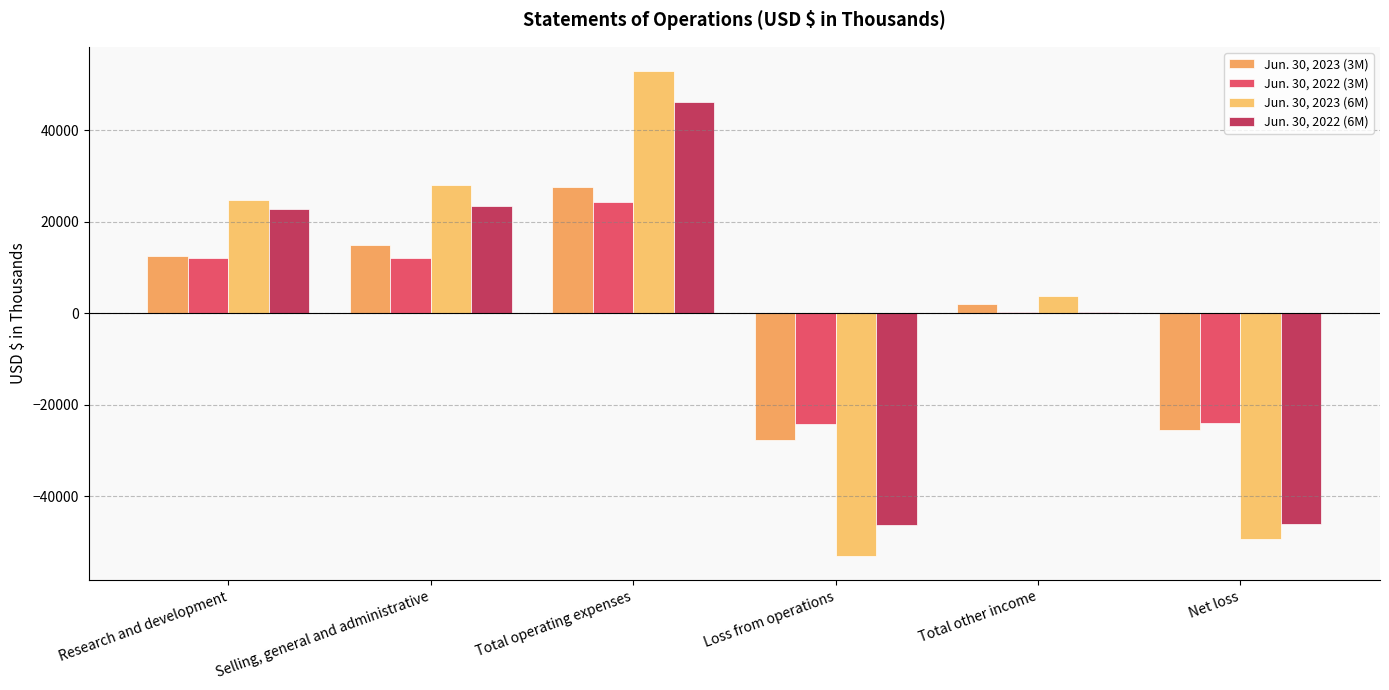

What is the difference between the Jun. 30, 2023 (3M) values at Net loss and Research and development?

38202